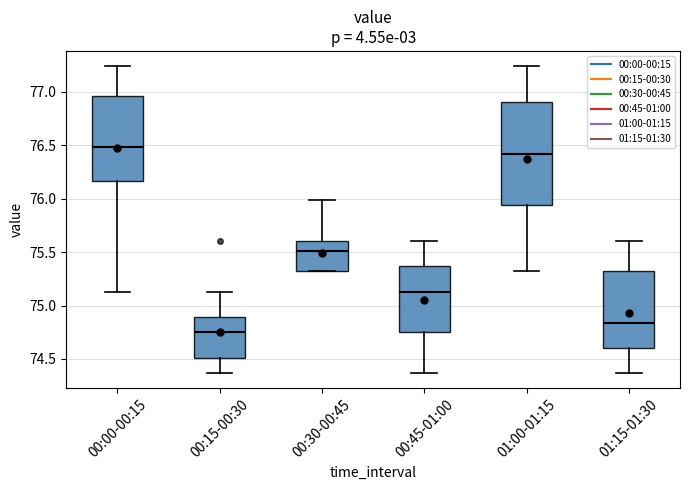

Reading left to right, read every box against the y-axis: the position of its median line, the range the box covers, and the ends of its whiskers. The values are not printed on the chart, so give them approximately, as read against the axis.

00:00-00:15: median 76.50, box 76.15 to 76.95, whiskers 75.15 to 77.25
00:15-00:30: median 74.75, box 74.50 to 74.90, whiskers 74.35 to 75.15
00:30-00:45: median 75.50, box 75.30 to 75.60, whiskers 75.30 to 76.00
00:45-01:00: median 75.15, box 74.75 to 75.35, whiskers 74.35 to 75.60
01:00-01:15: median 76.40, box 75.95 to 76.90, whiskers 75.30 to 77.25
01:15-01:30: median 74.85, box 74.60 to 75.30, whiskers 74.35 to 75.60